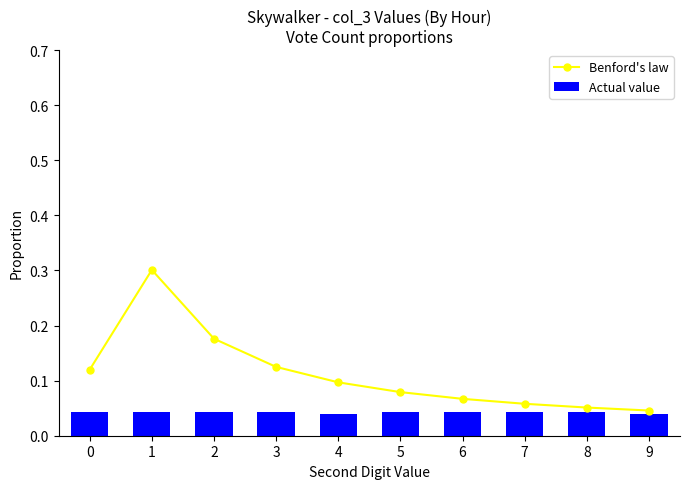

List the series in order of their overall mean, highest first.

Benford's law, Actual value